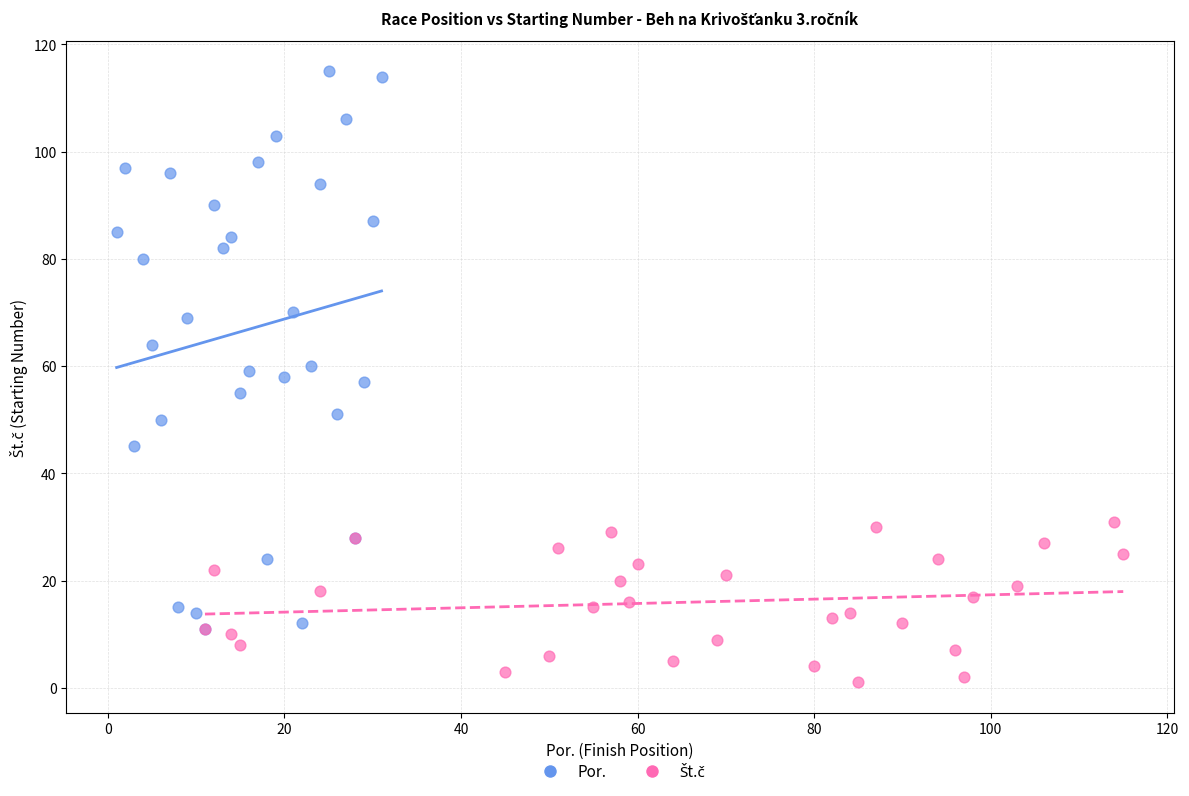

Which series has the widest spread of Y values?

Por.